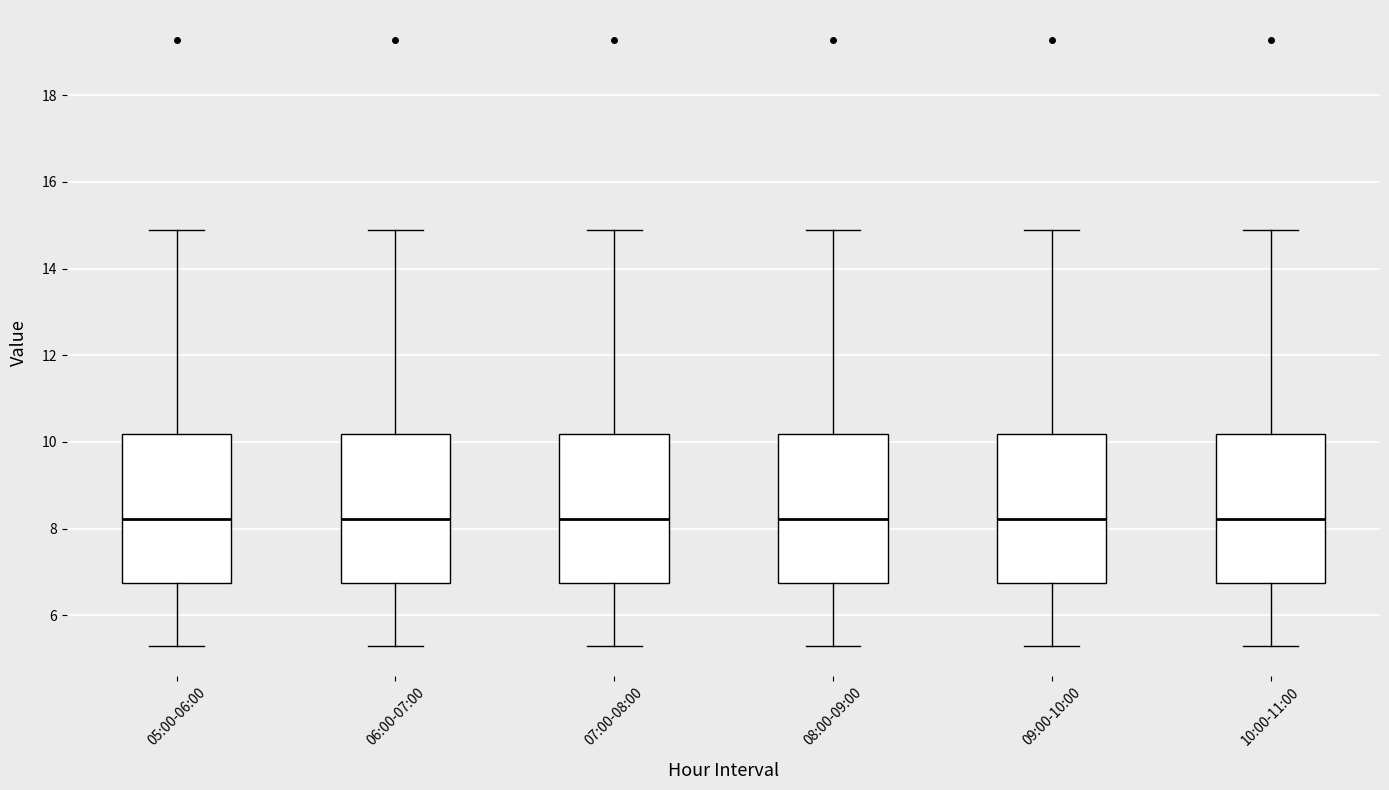

Reading left to right, read every box against the y-axis: the position of its median line, the range the box covers, and the ends of its whiskers. The values are not printed on the chart, so give them approximately, as read against the axis.

05:00-06:00: median 8.2, box 6.8 to 10.2, whiskers 5.4 to 15.0
06:00-07:00: median 8.2, box 6.8 to 10.2, whiskers 5.4 to 15.0
07:00-08:00: median 8.2, box 6.8 to 10.2, whiskers 5.4 to 15.0
08:00-09:00: median 8.2, box 6.8 to 10.2, whiskers 5.4 to 15.0
09:00-10:00: median 8.2, box 6.8 to 10.2, whiskers 5.4 to 15.0
10:00-11:00: median 8.2, box 6.8 to 10.2, whiskers 5.4 to 15.0